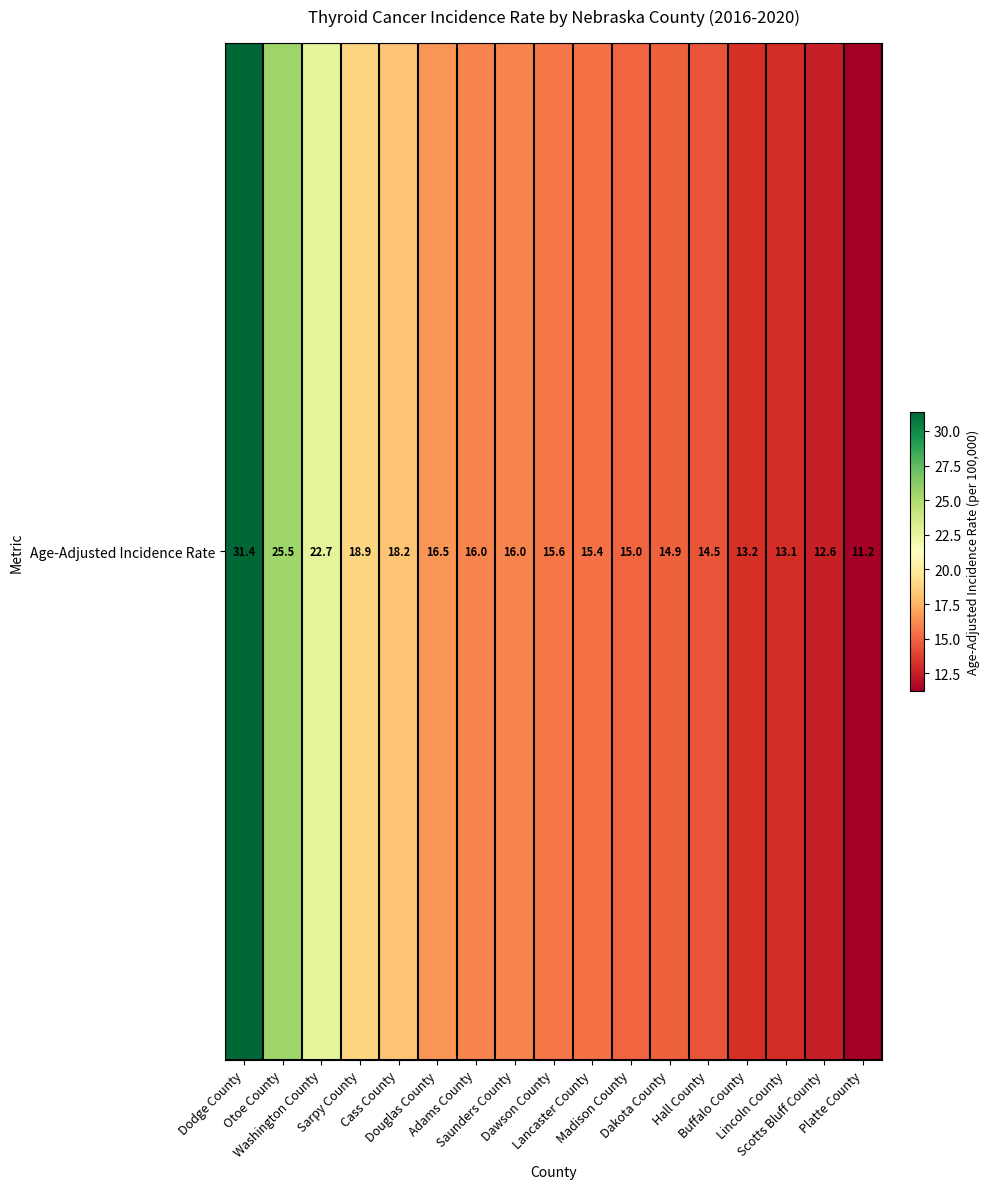

What is the ratio of the value at Madison County to the value at Douglas County?

0.9